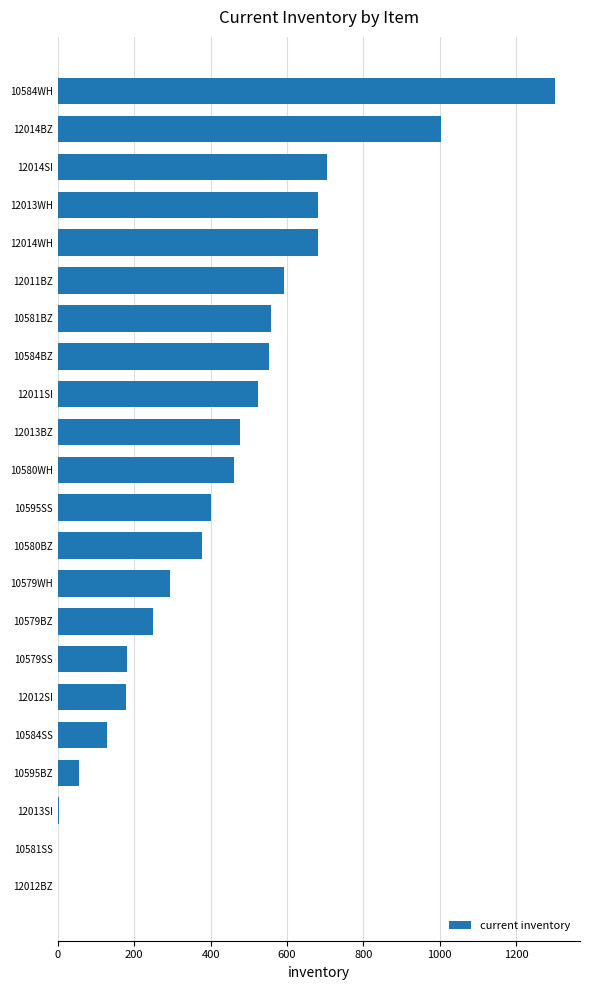

Between 10584SS and 10580BZ, which is larger?

10580BZ